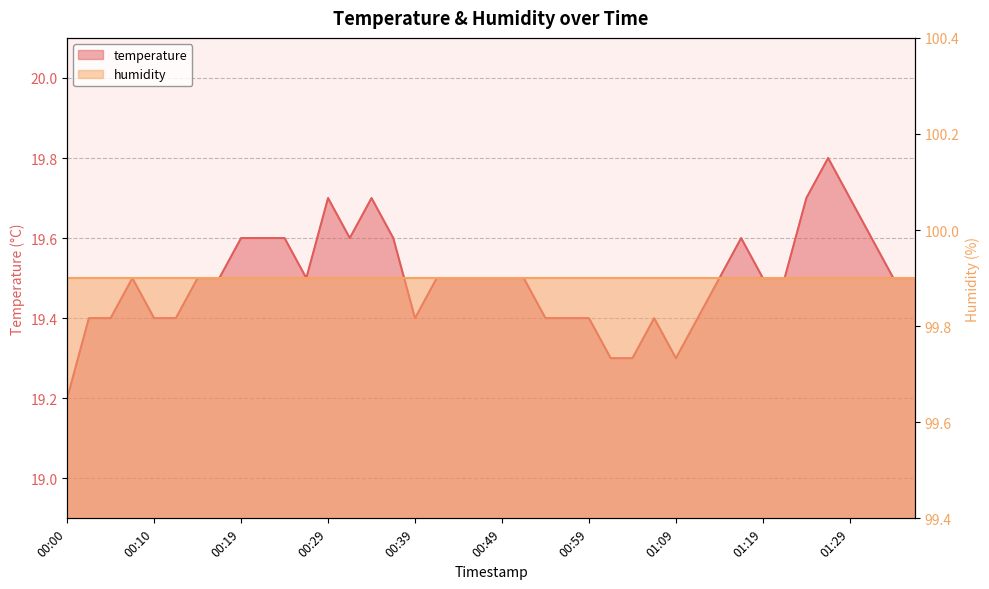

True or false: the data shows 13.1 at 01:14.

False